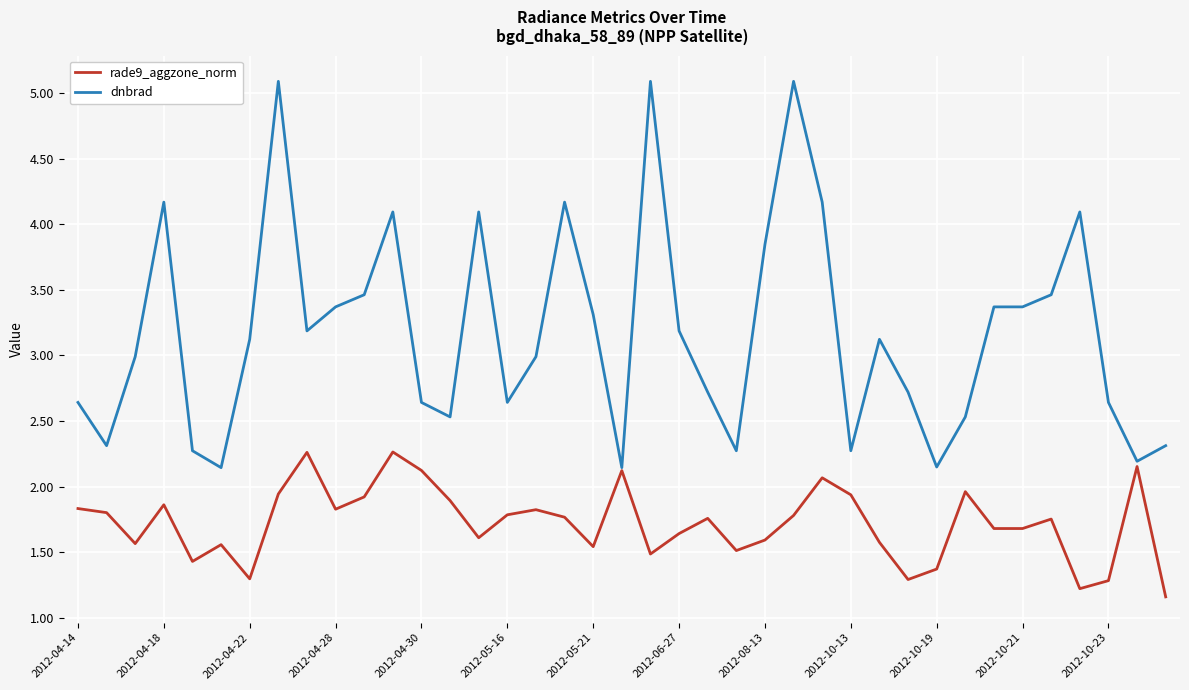

Which series has the widest spread of values?

dnbrad